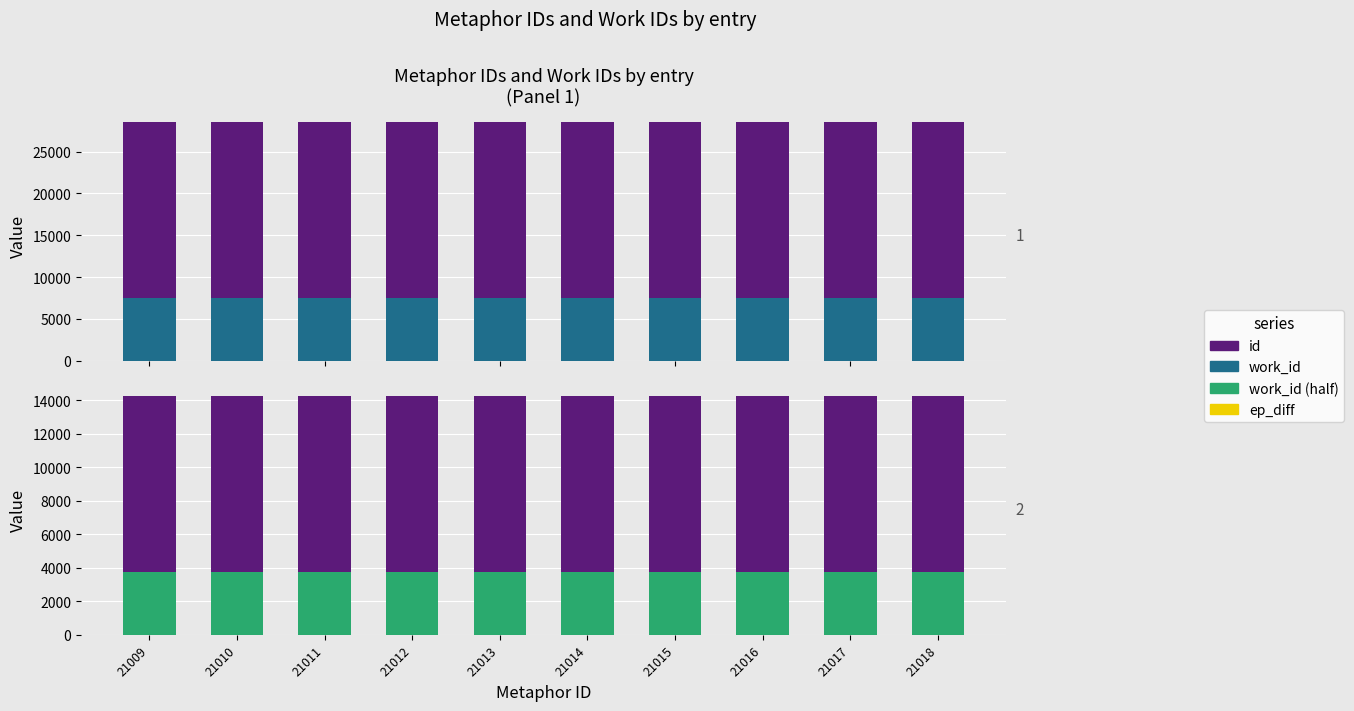

What is the spread (max minus min) of values at 21015?

17277.0